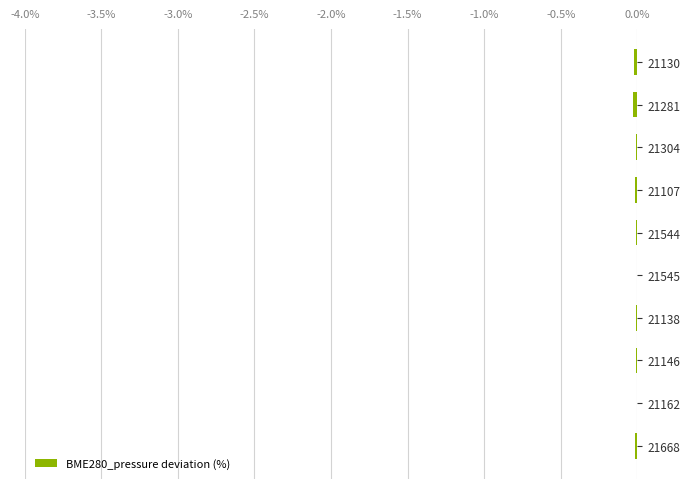

The value at 21107 is -0.0. True or false?

True